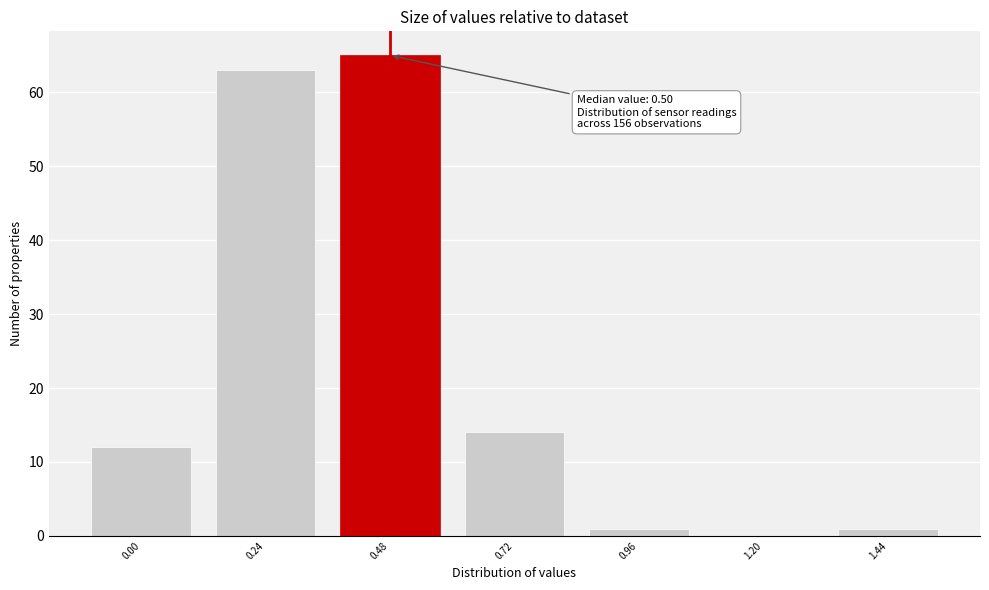

Reading left to right, extract all data points from this chart.

0.00=12	0.24=63	0.48=65	0.72=14	0.96=1	1.20=0	1.44=1